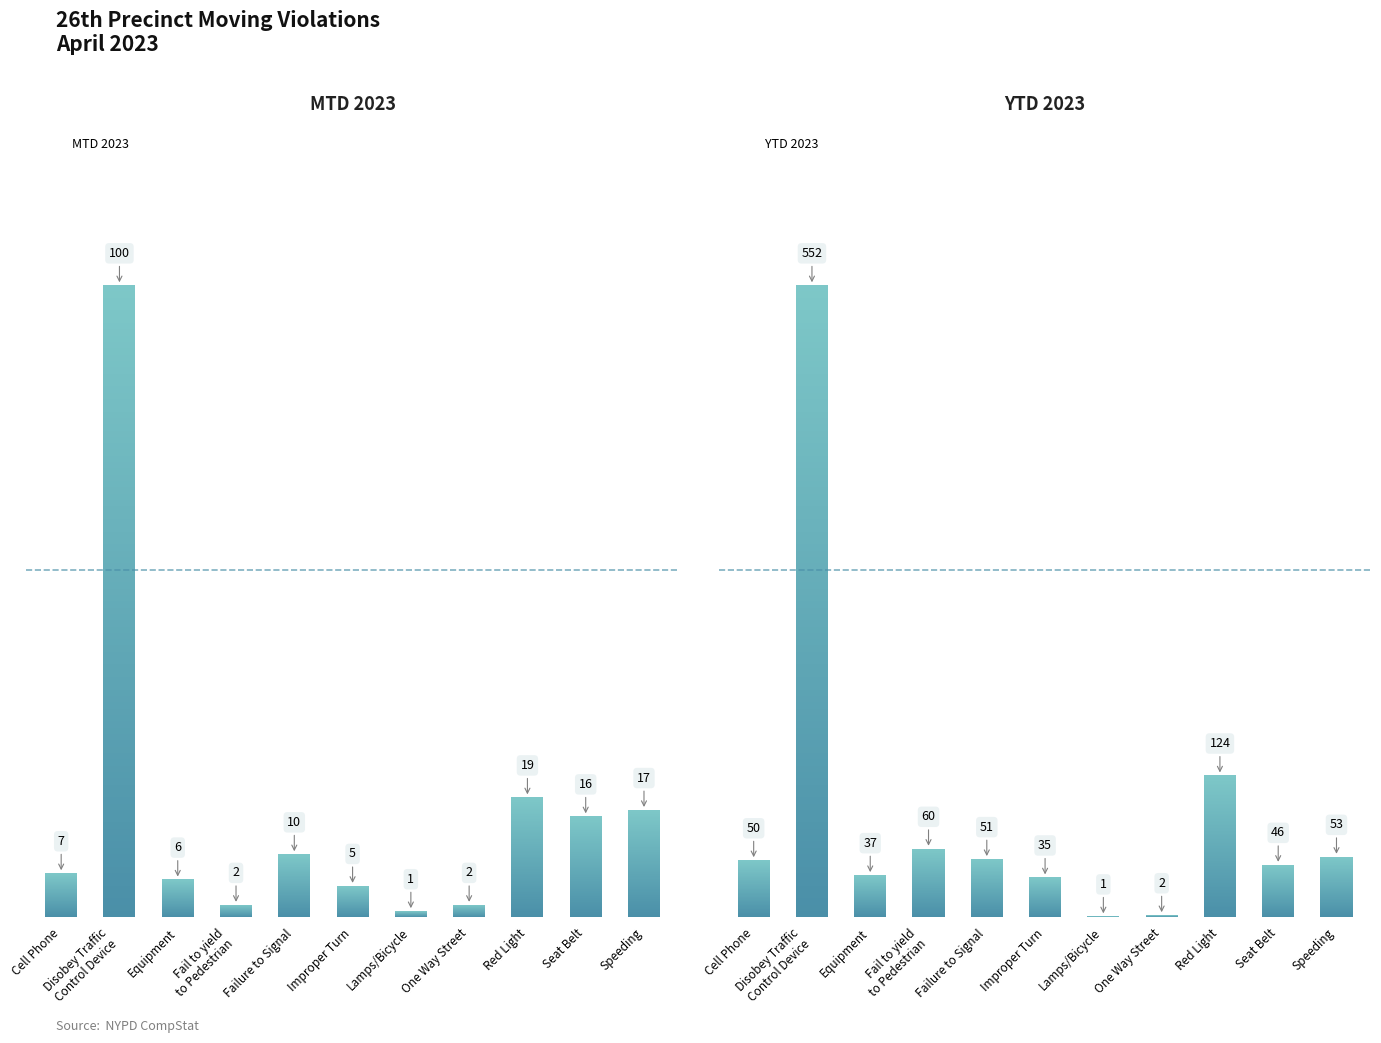

True or false: MTD 2023 has a value of 2 at Fail to yield
to Pedestrian.

True